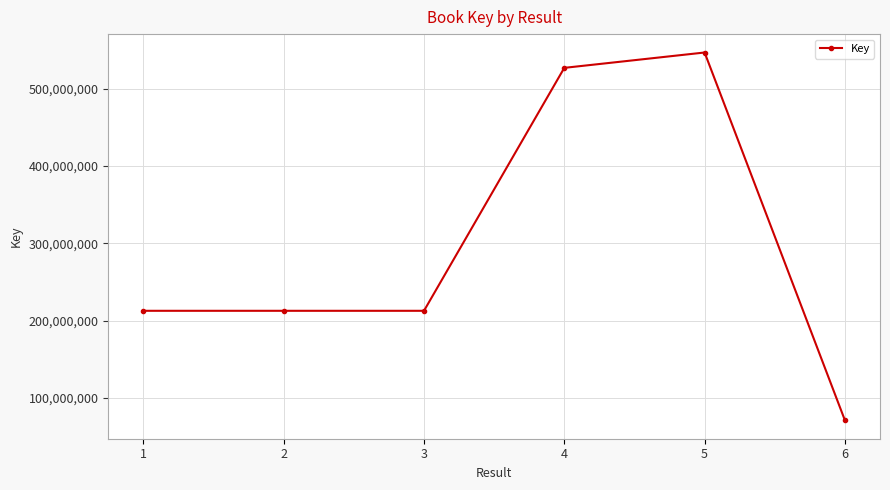

What value does the data have at 6, to the nearest 10?

71238710